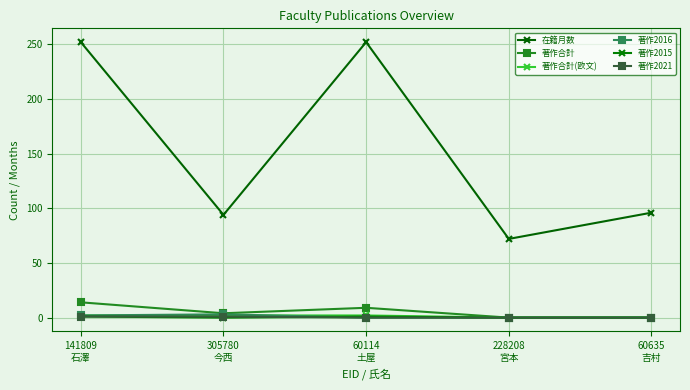

Count the number of categories in the chart.

5